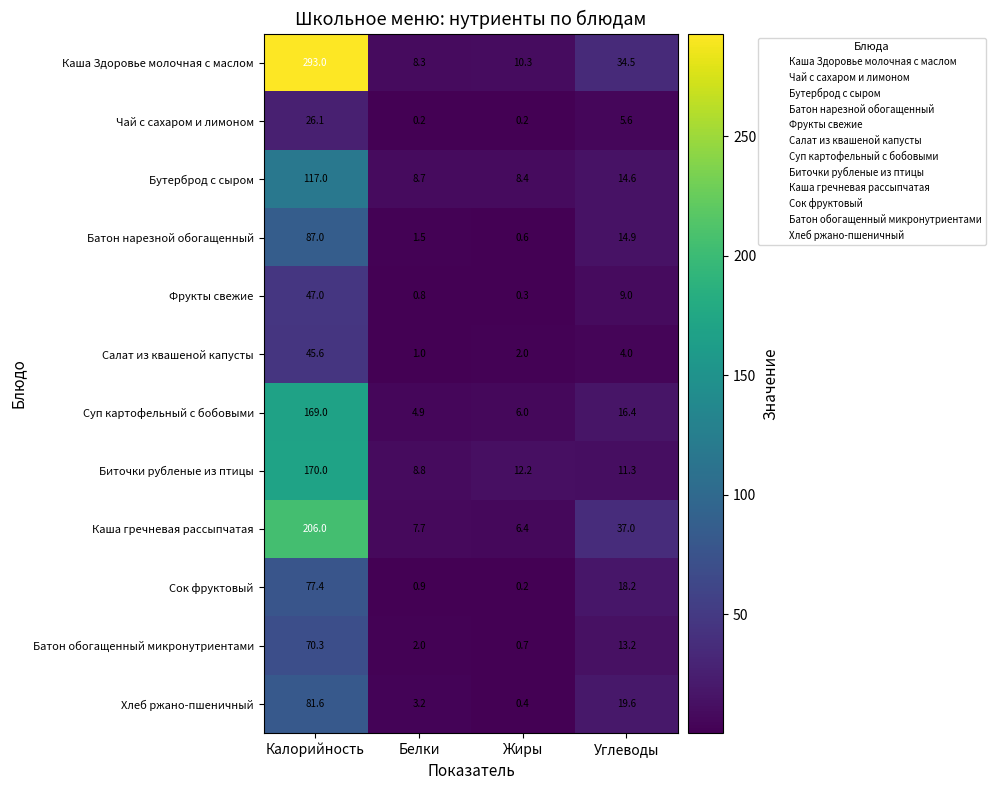

Between Белки and Жиры, which series saw the biggest shift?

Биточки рубленые из птицы